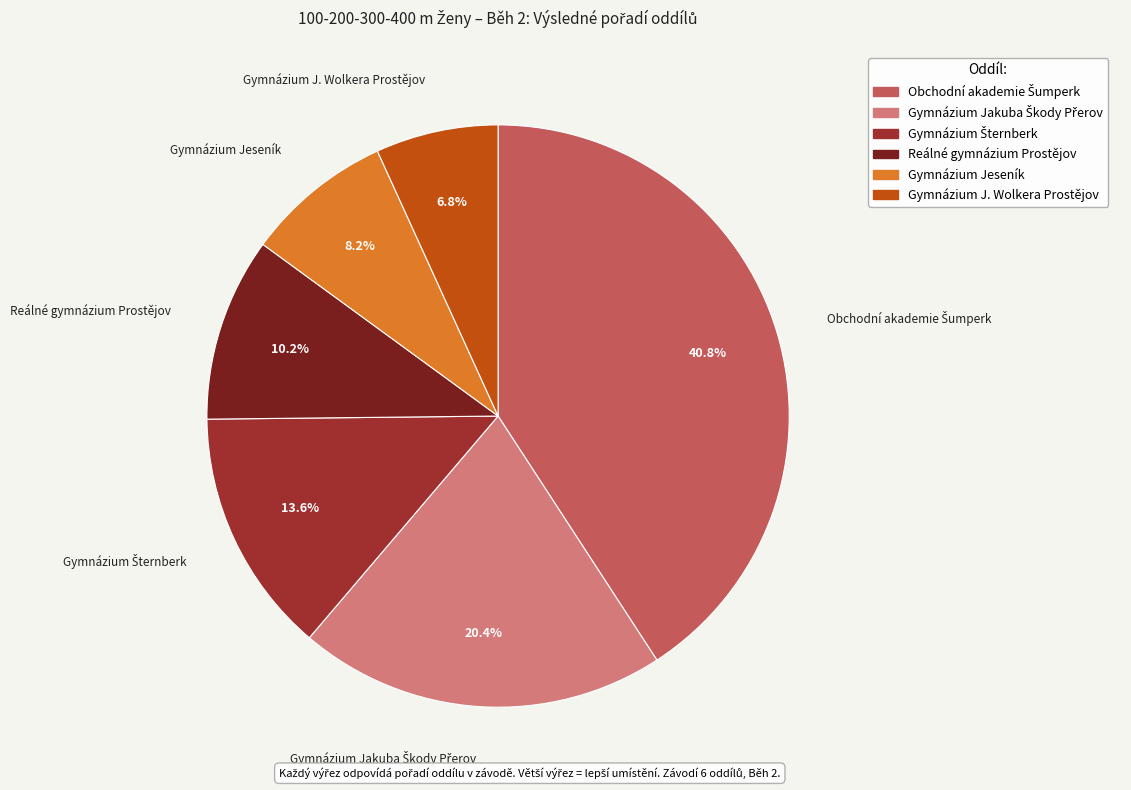

Does Reálné gymnázium Prostějov account for over 50% of the chart?

No